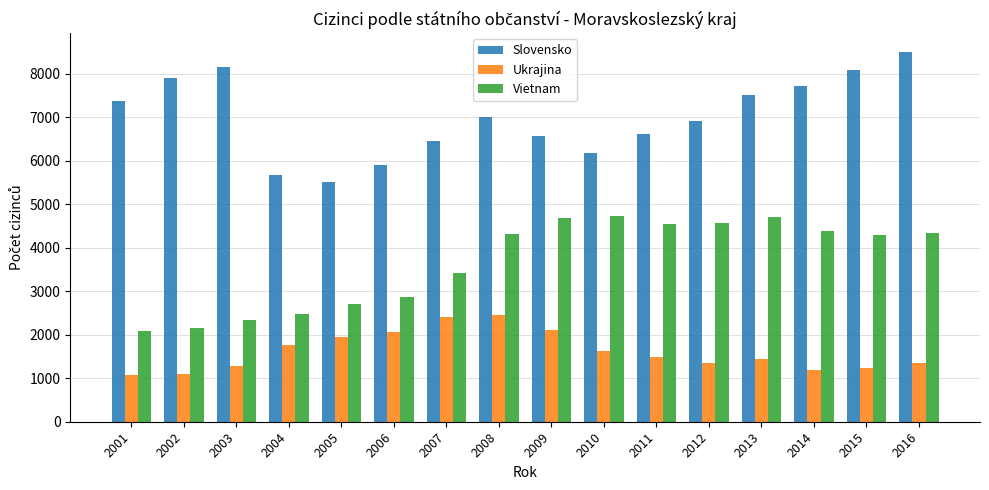

What are all the series names shown in the legend?

Slovensko, Ukrajina, Vietnam